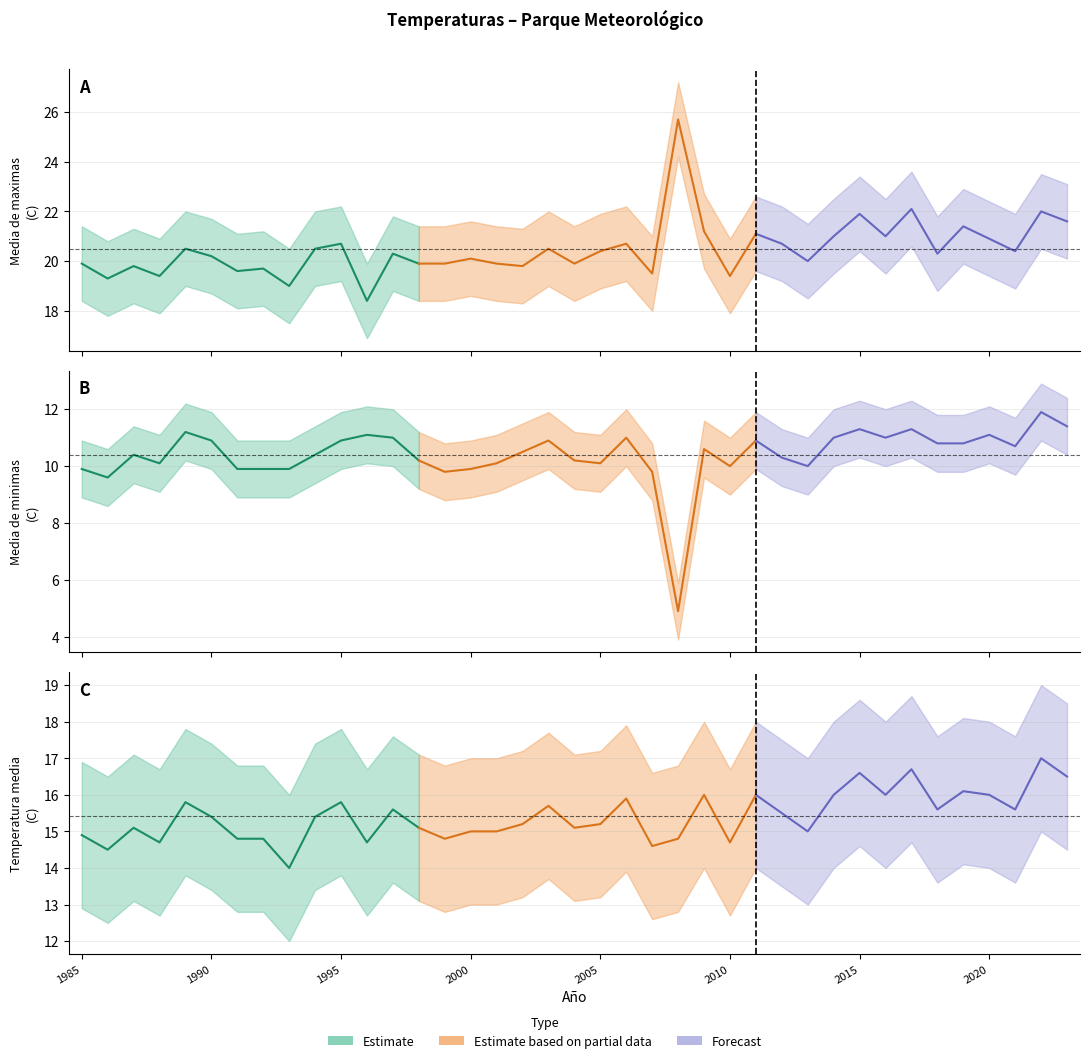

What is the total value across all series at 2013?

45.0